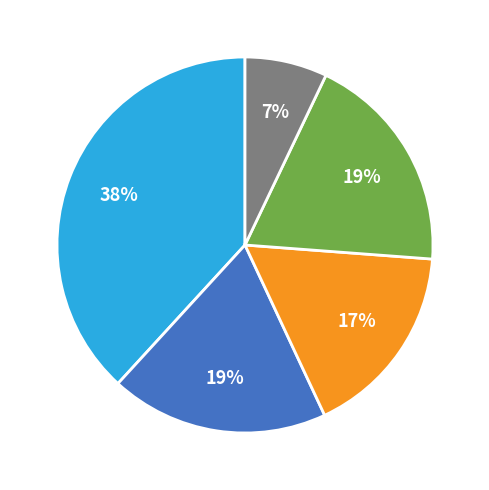

To the nearest percent, what is the average slice percentage?

20%